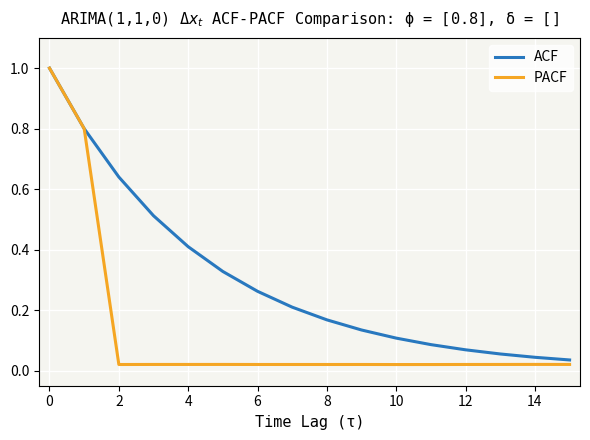

Which series has the widest spread of values?

PACF